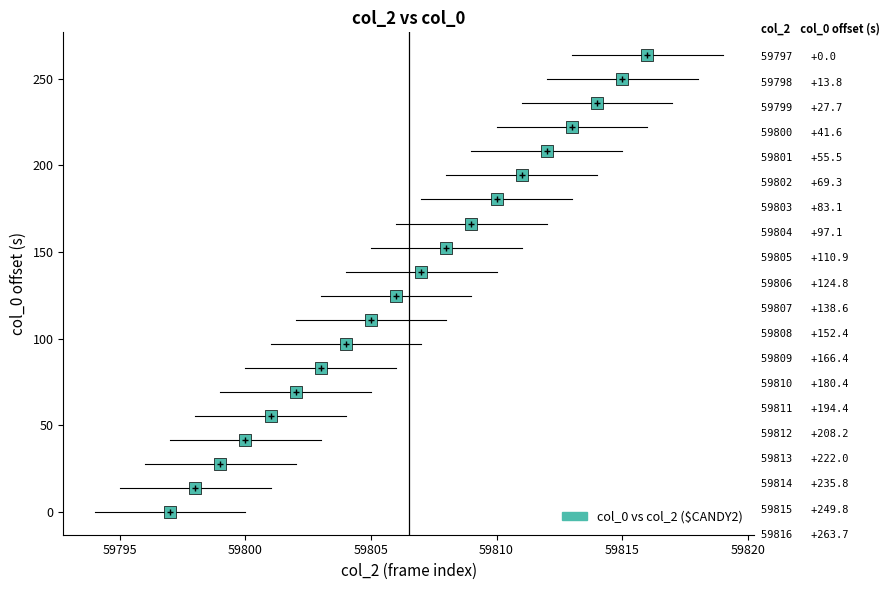

What is the range of Y values (max minus min)?

263.7